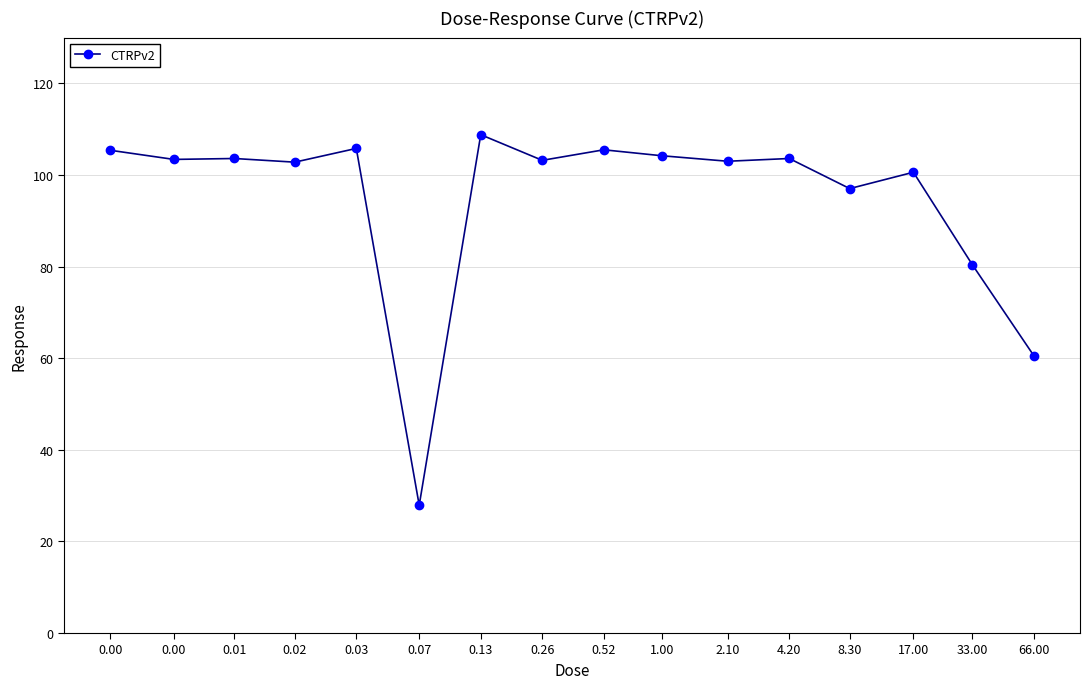

What is the value of the 14th point from the left?

100.6